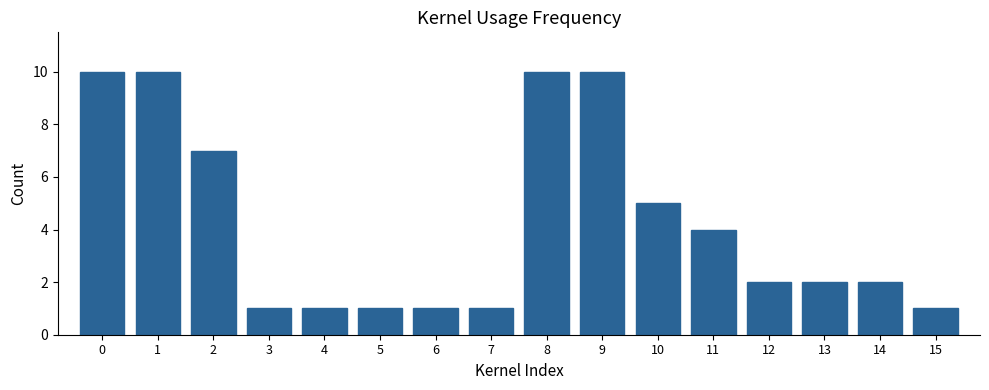

The chart shows a value of 10 at 1. True or false?

True